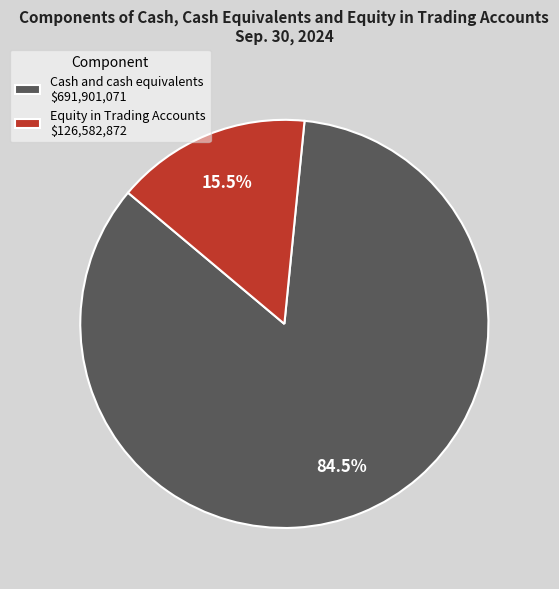

Is there any slice that represents more than half of the pie?

Yes